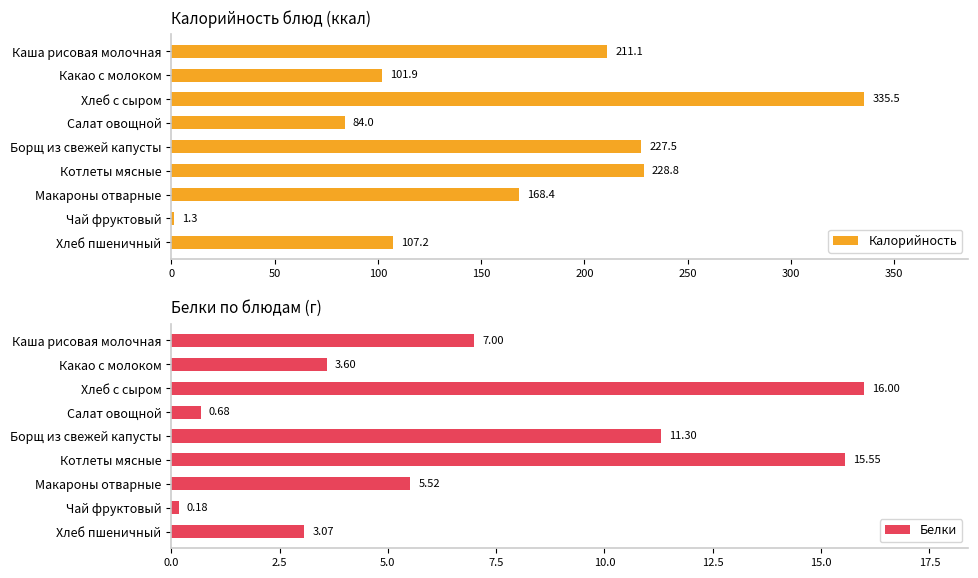

What is the minimum value for Калорийность?

1.3